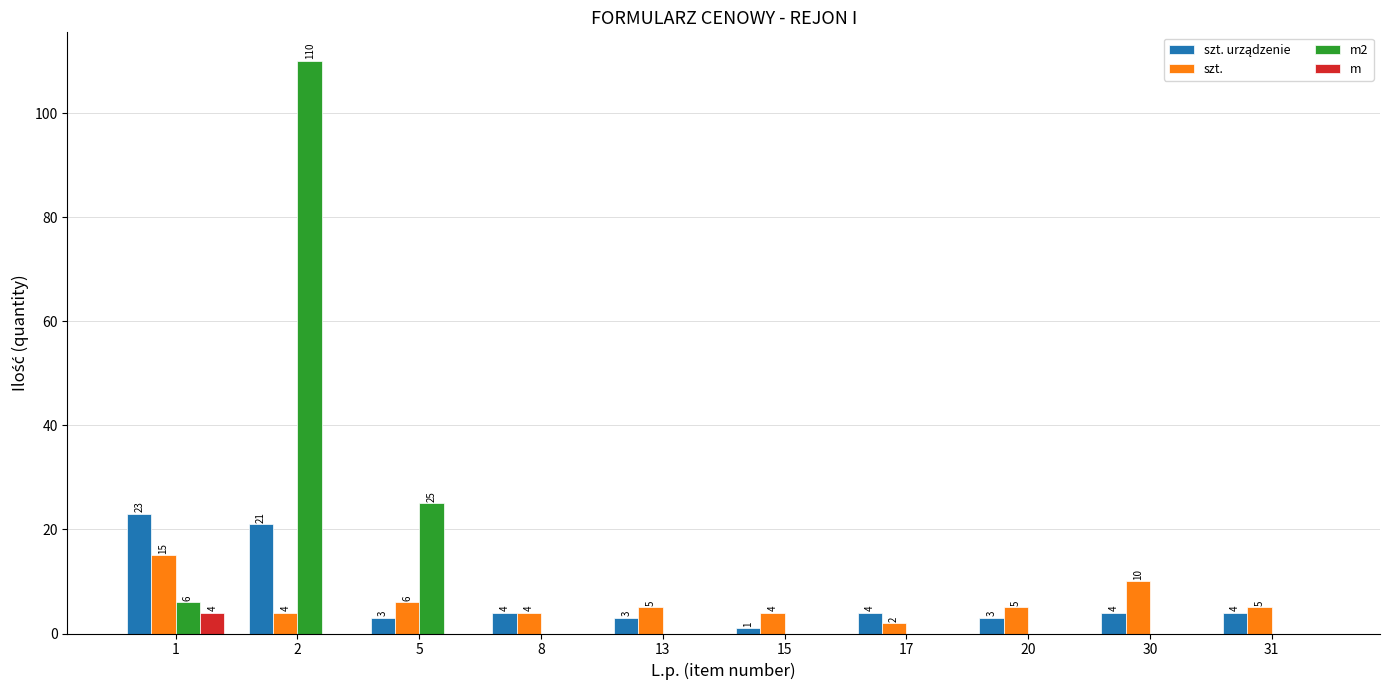

True or false: szt. has a value of 4 at 2.

True